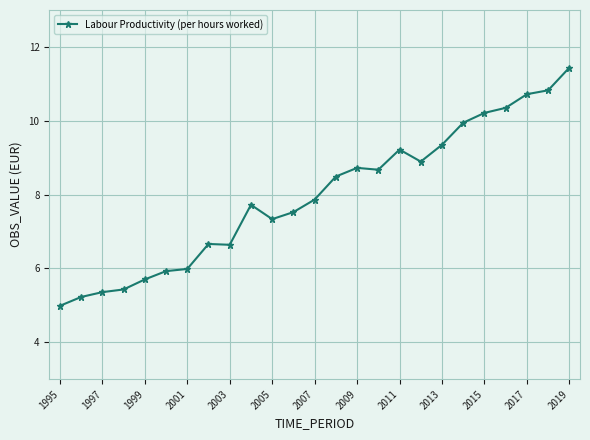

What is the greatest value displayed?

11.4